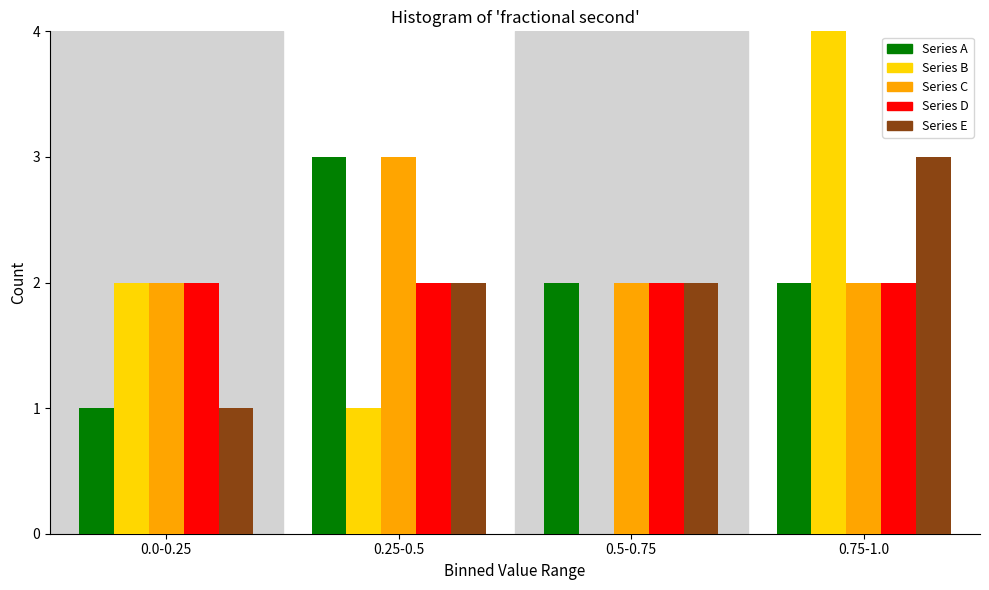

Reading left to right, extract all data points from this chart.

Series A: 0.0-0.25=1	0.25-0.5=3	0.5-0.75=2	0.75-1.0=2
Series B: 0.0-0.25=2	0.25-0.5=1	0.5-0.75=0	0.75-1.0=4
Series C: 0.0-0.25=2	0.25-0.5=3	0.5-0.75=2	0.75-1.0=2
Series D: 0.0-0.25=2	0.25-0.5=2	0.5-0.75=2	0.75-1.0=2
Series E: 0.0-0.25=1	0.25-0.5=2	0.5-0.75=2	0.75-1.0=3